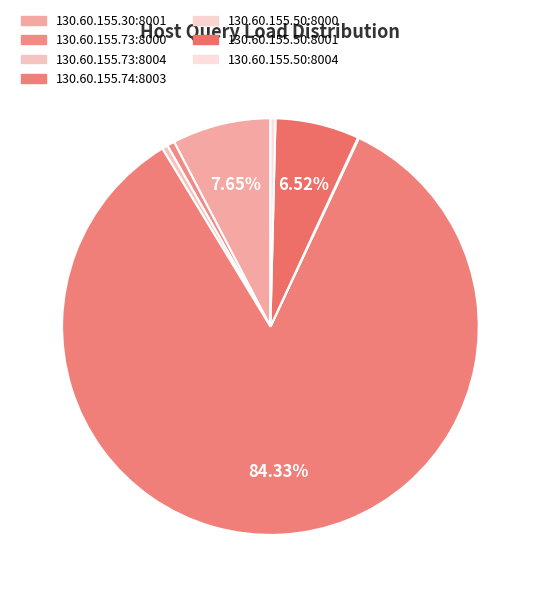

Rank the categories by value from highest to lowest.

130.60.155.74:8003, 130.60.155.30:8001, 130.60.155.50:8001, 130.60.155.73:8000, 130.60.155.73:8004, 130.60.155.50:8004, 130.60.155.50:8000